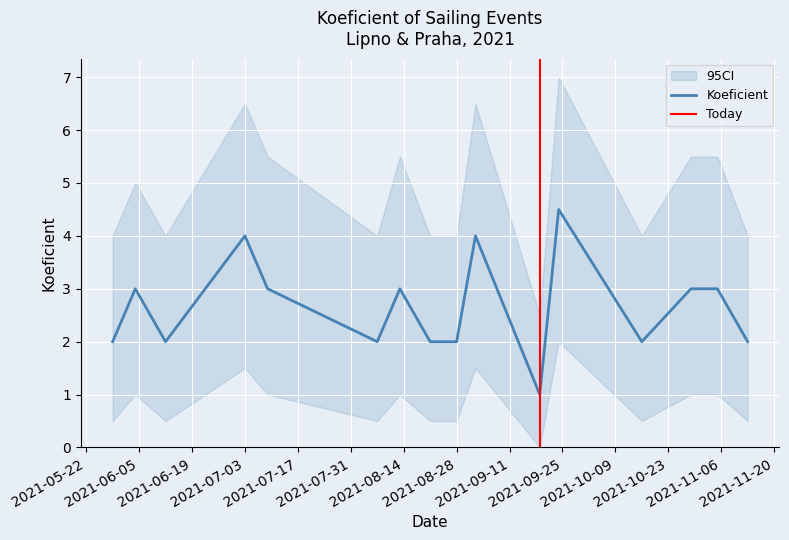

How many lines are shown in the chart?

1